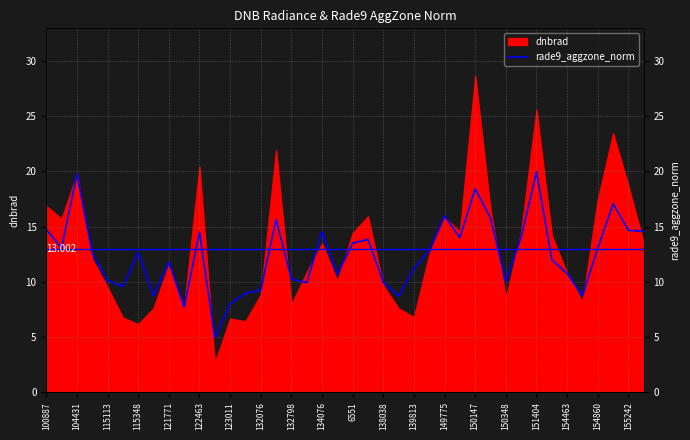

The value at 115348 is 20.5. True or false?

False